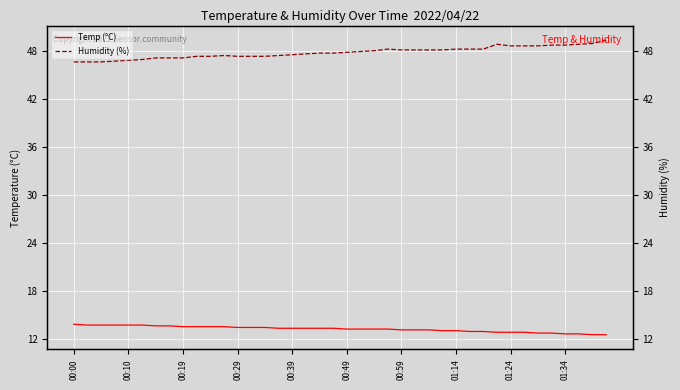

At which category is the sum across all series the highest?

39